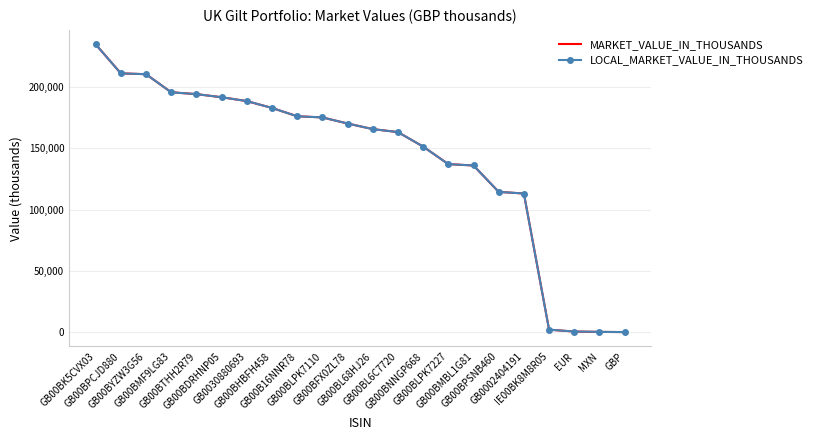

What is the greatest value displayed?

235076